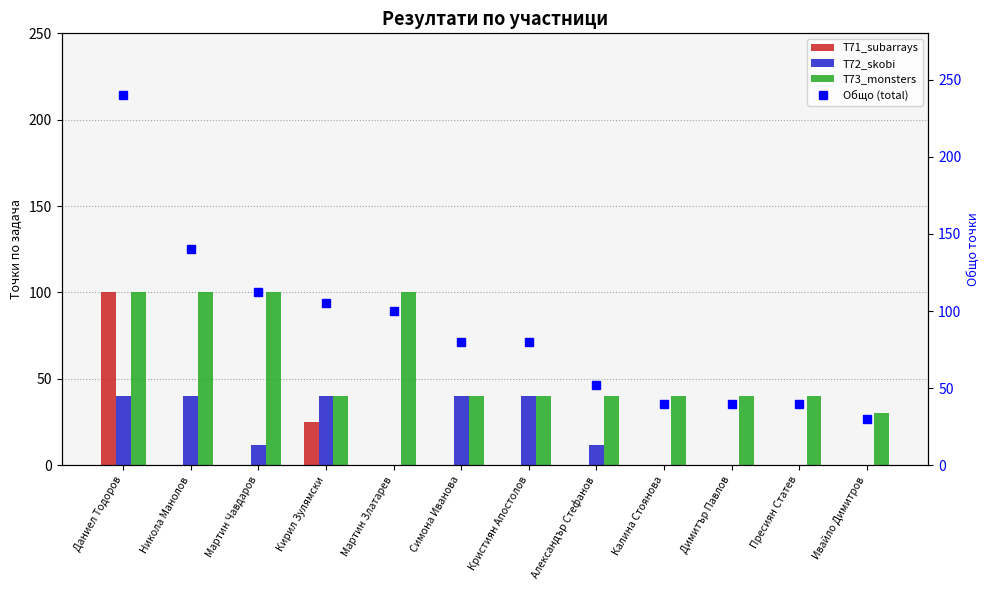

Reading left to right, extract all data points from this chart.

T71_subarrays: Даниел Тодоров=100	Никола Манолов=0	Мартин Чавдаров=0	Кирил Зулямски=25	Мартин Златарев=0	Симона Иванова=0	Кристиян Апостолов=0	Александър Стефанов=0	Калина Стоянова=0	Димитър Павлов=0	Пресиян Статев=0	Ивайло Димитров=0
T72_skobi: Даниел Тодоров=40	Никола Манолов=40	Мартин Чавдаров=12	Кирил Зулямски=40	Мартин Златарев=0	Симона Иванова=40	Кристиян Апостолов=40	Александър Стефанов=12	Калина Стоянова=0	Димитър Павлов=0	Пресиян Статев=0	Ивайло Димитров=0
T73_monsters: Даниел Тодоров=100	Никола Манолов=100	Мартин Чавдаров=100	Кирил Зулямски=40	Мартин Златарев=100	Симона Иванова=40	Кристиян Апостолов=40	Александър Стефанов=40	Калина Стоянова=40	Димитър Павлов=40	Пресиян Статев=40	Ивайло Димитров=30
Общо (total): Даниел Тодоров=240	Никола Манолов=140	Мартин Чавдаров=112	Кирил Зулямски=105	Мартин Златарев=100	Симона Иванова=80	Кристиян Апостолов=80	Александър Стефанов=52	Калина Стоянова=40	Димитър Павлов=40	Пресиян Статев=40	Ивайло Димитров=30